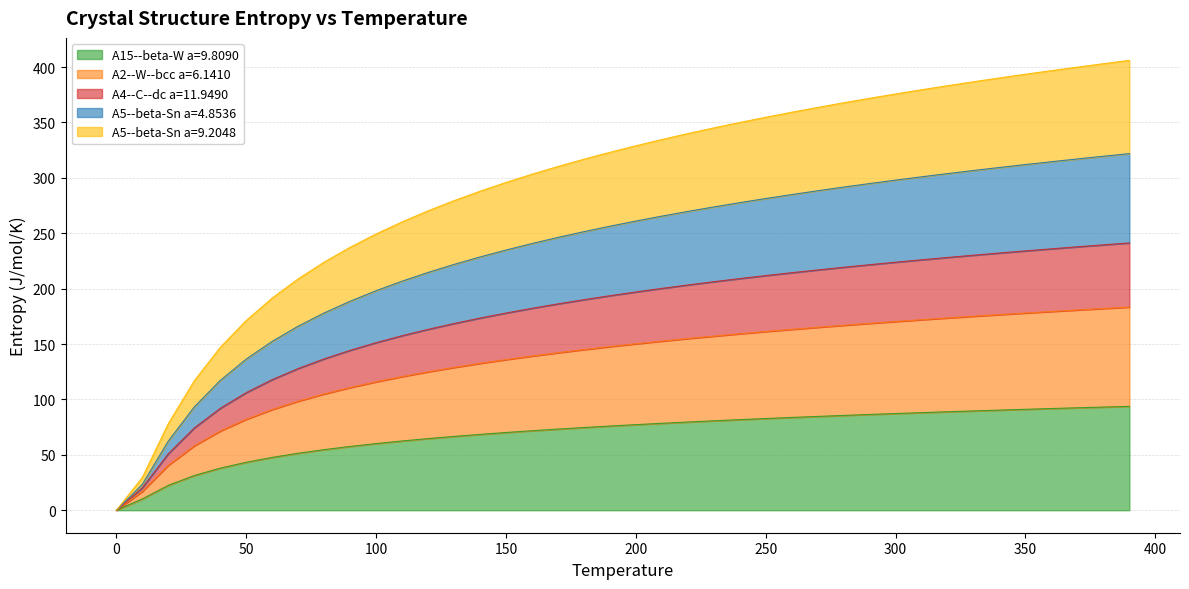

How many values in the A15--beta-W a=9.8090 series are below 77?

20